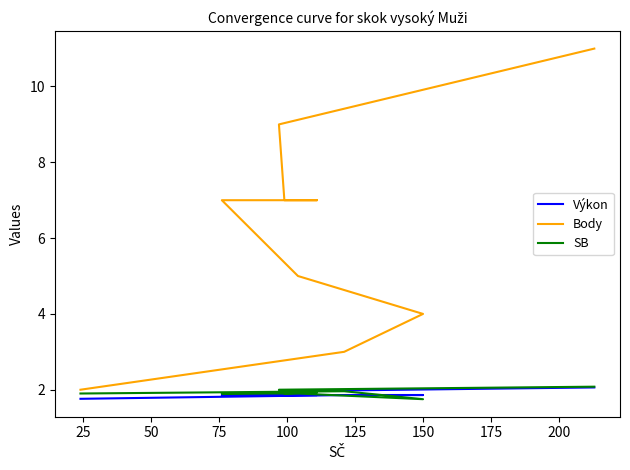

Is it true that Body equals 6.5 at 125?

False